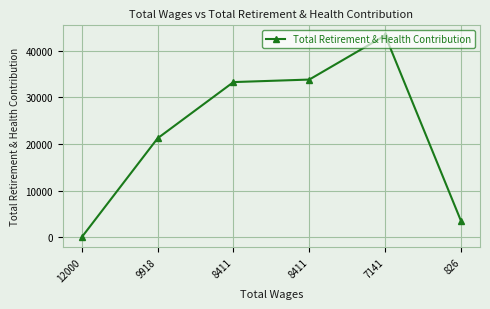

How many lines are shown in the chart?

1